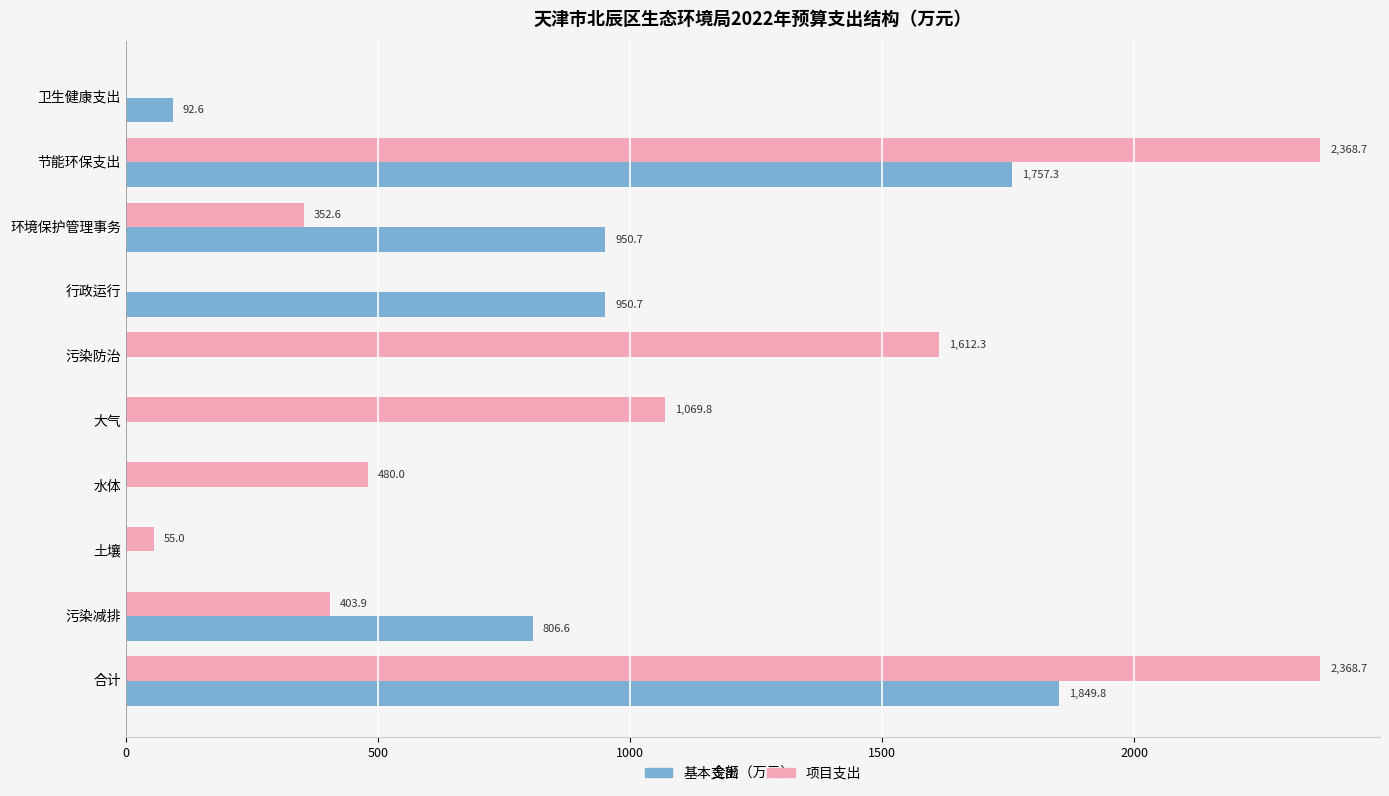

What is the maximum value for 项目支出?

2368.7